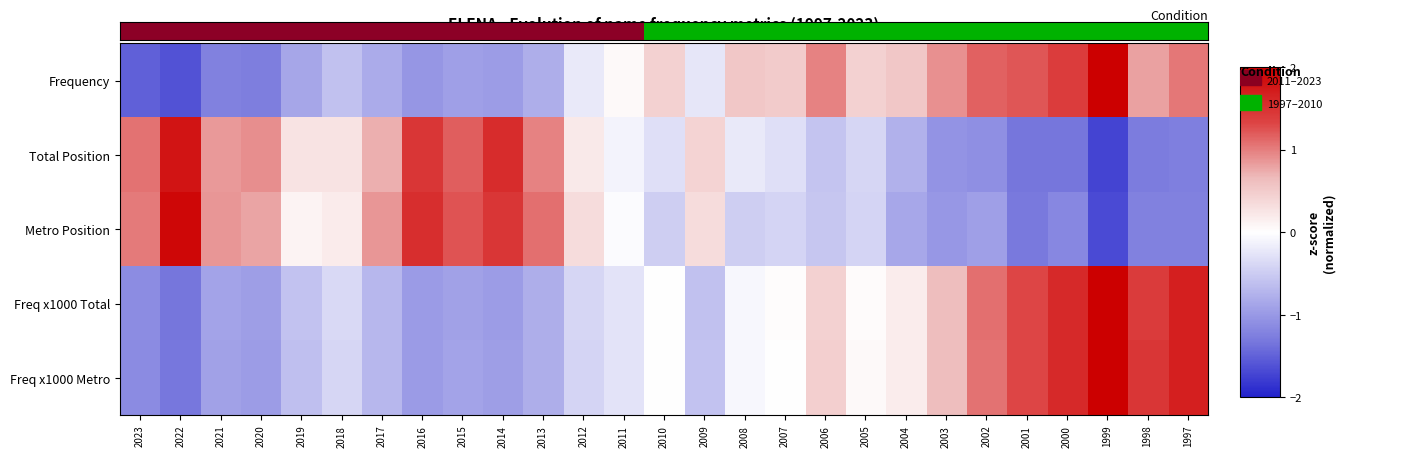

What is the total value across all series at 1998?

1.2